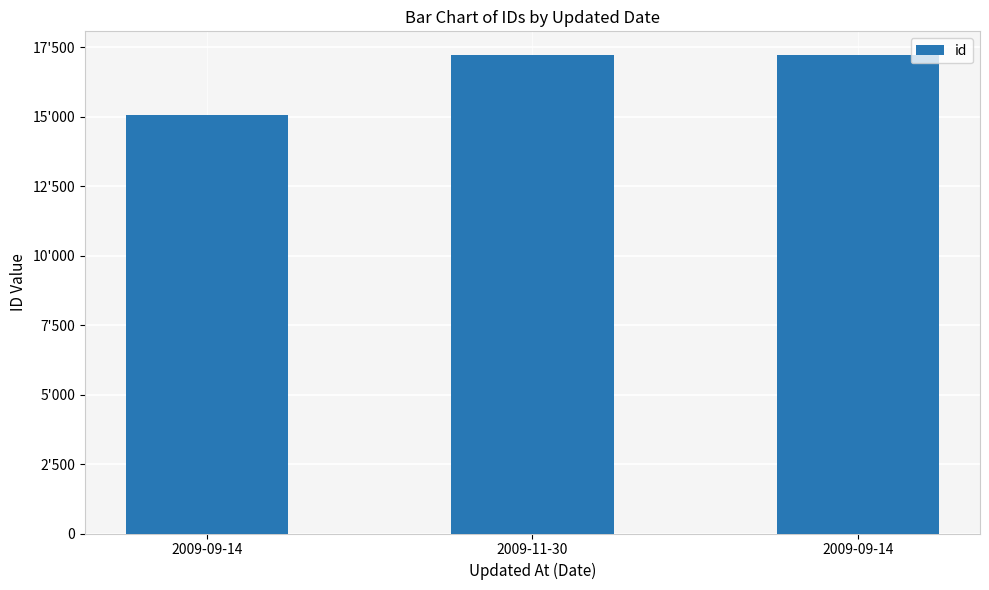

What value does the data have at 2009-09-14, to the nearest 50?

17200